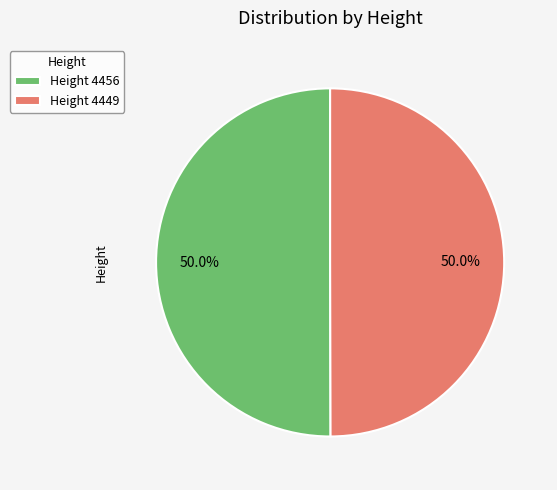

Do Height 4456 and Height 4449 together represent more than half of the pie?

Yes